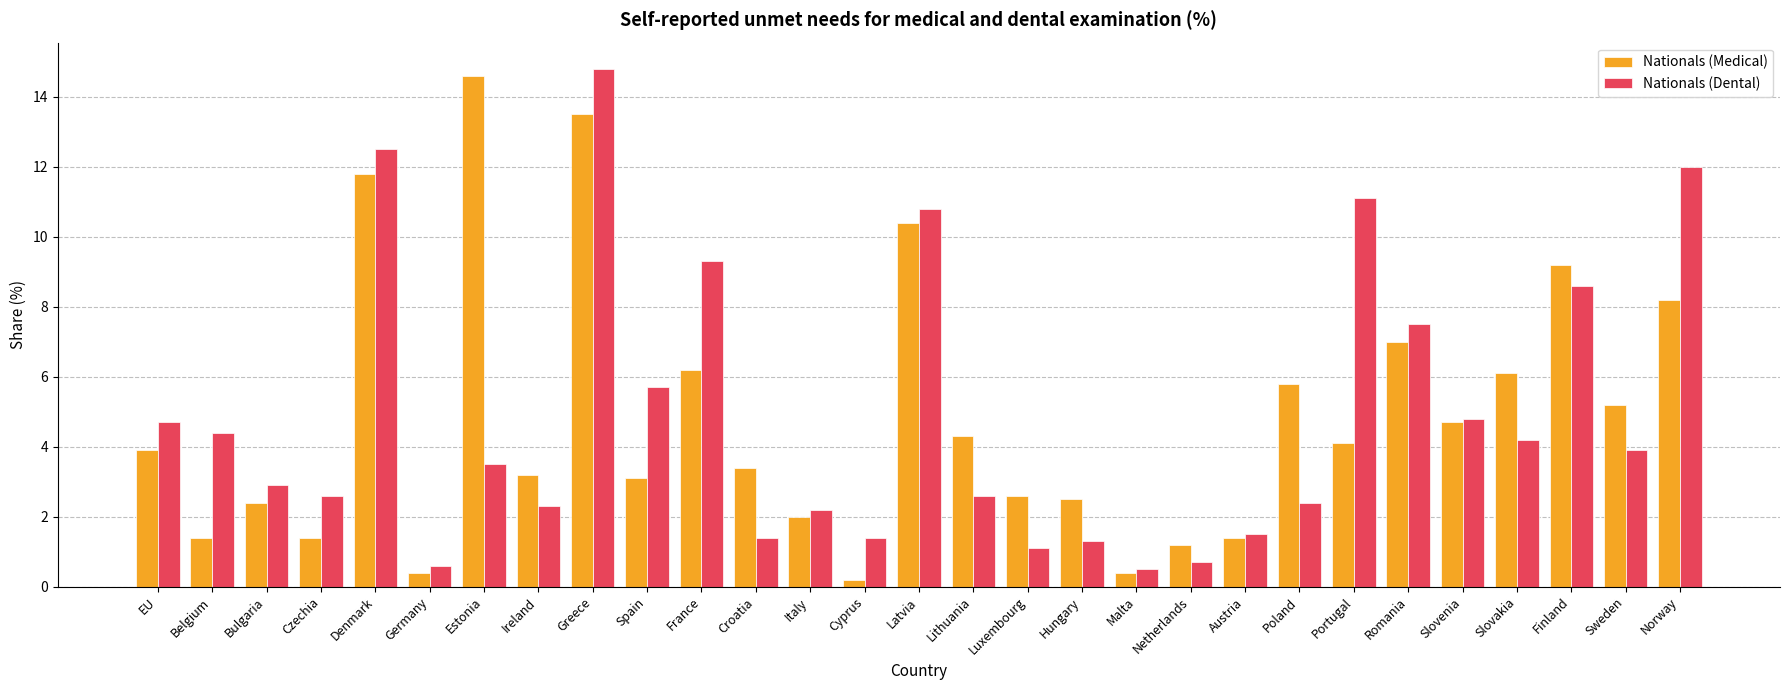

What position from the right is Ireland?

22